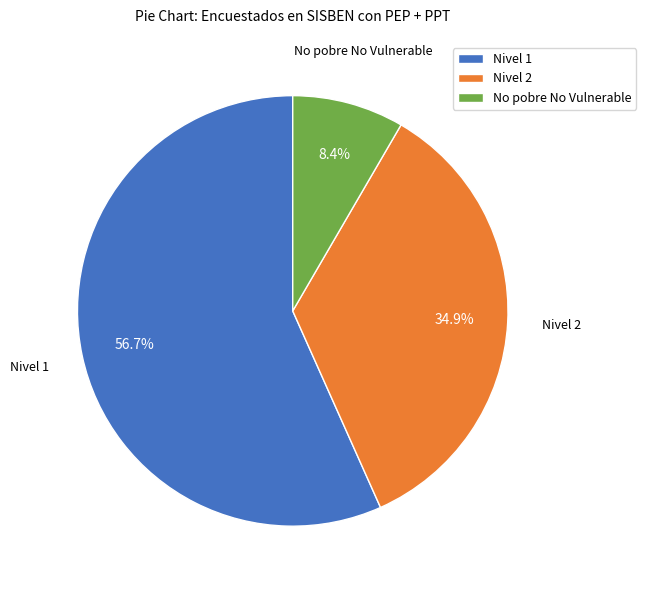

Which slice is the largest?

Nivel 1